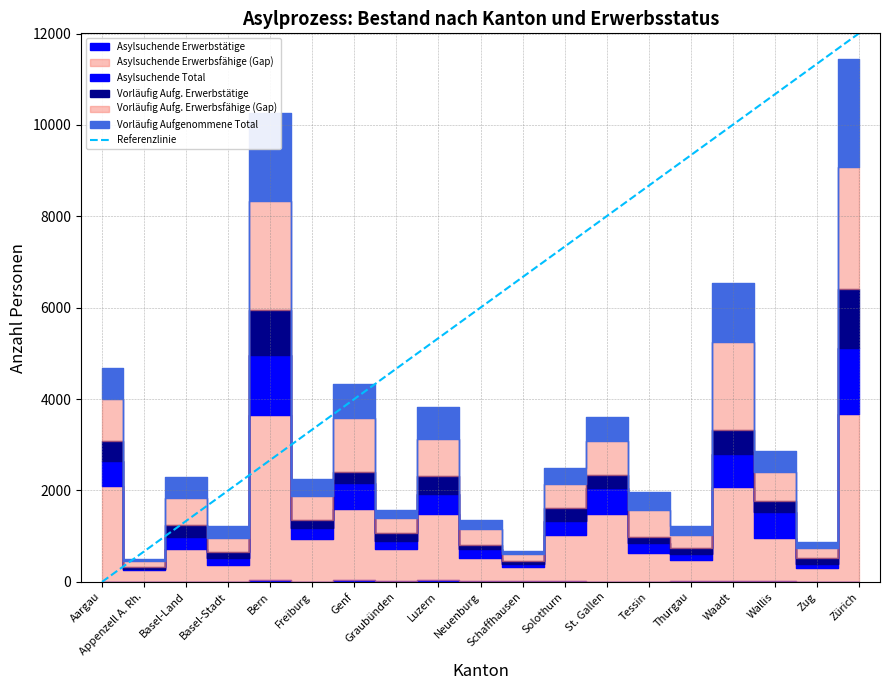

Reading left to right, transcribe all the data shown in this chart.

Aargau=0.0	Appenzell A. Rh.=666.9	Basel-Land=1333.8	Basel-Stadt=2000.8	Bern=2667.7	Freiburg=3334.6	Genf=4001.5	Graubünden=4668.5	Luzern=5335.4	Neuenburg=6002.3	Schaffhausen=6669.2	Solothurn=7336.2	St. Gallen=8003.1	Tessin=8670.0	Thurgau=9336.9	Waadt=10003.9	Wallis=10670.8	Zug=11337.7	Zürich=12004.6